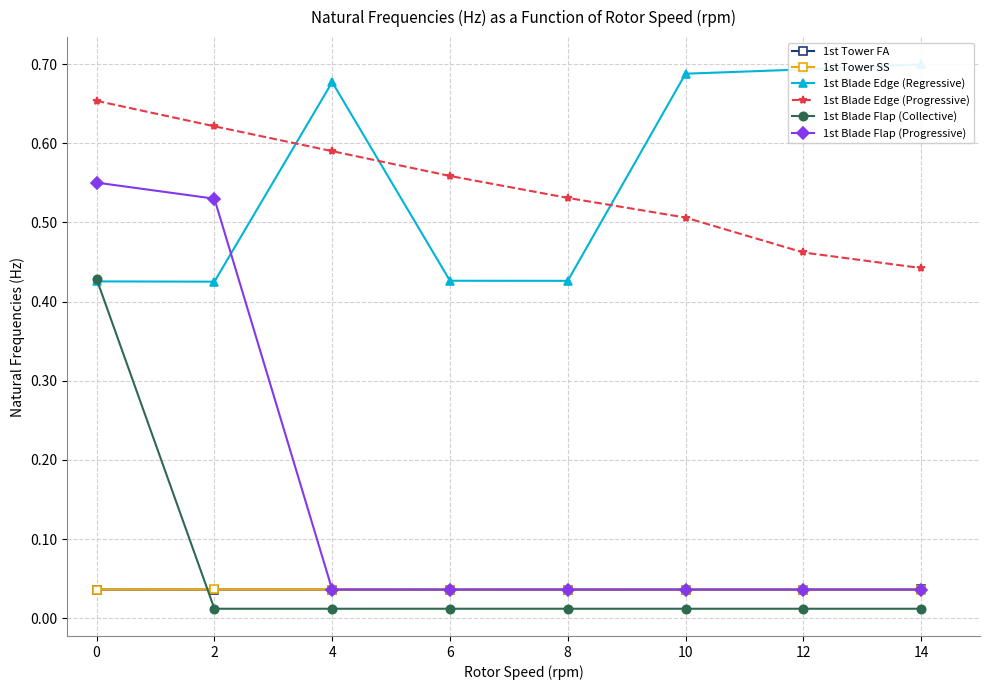

How many lines are shown in the chart?

6